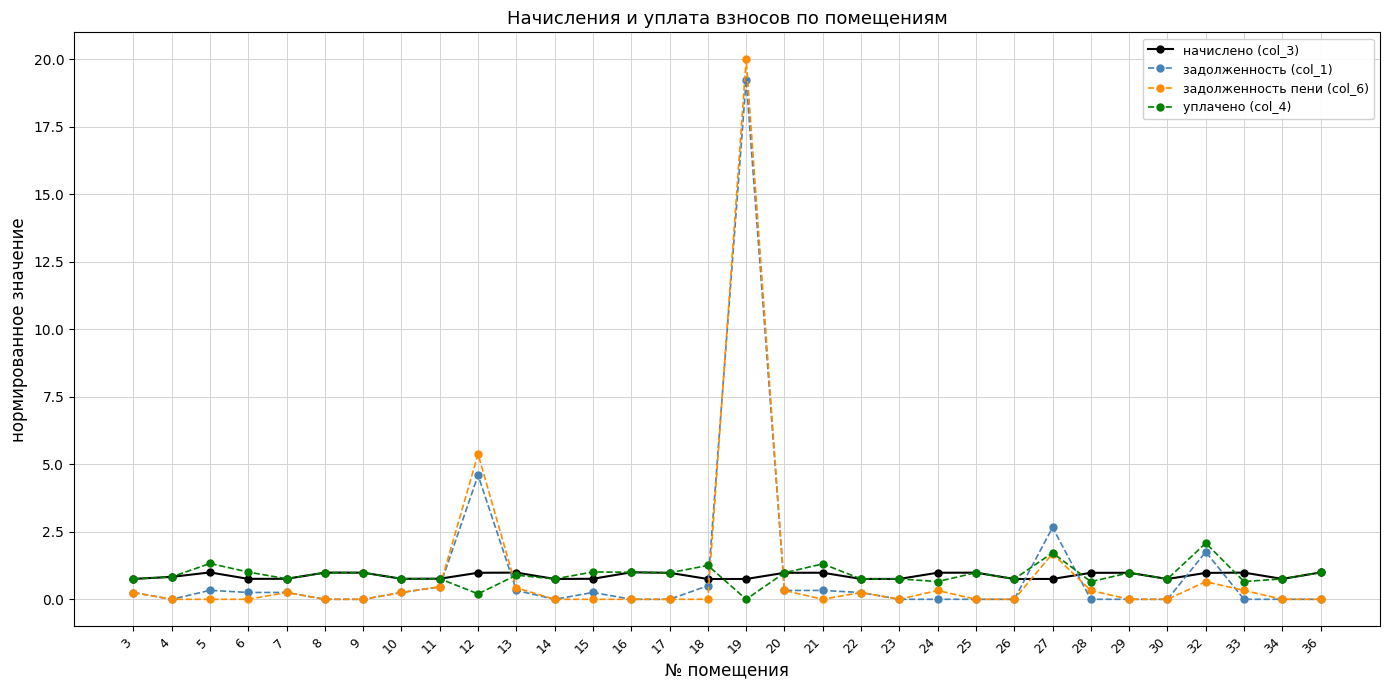

The value of уплачено (col_4) at 34 is 0.8. True or false?

True